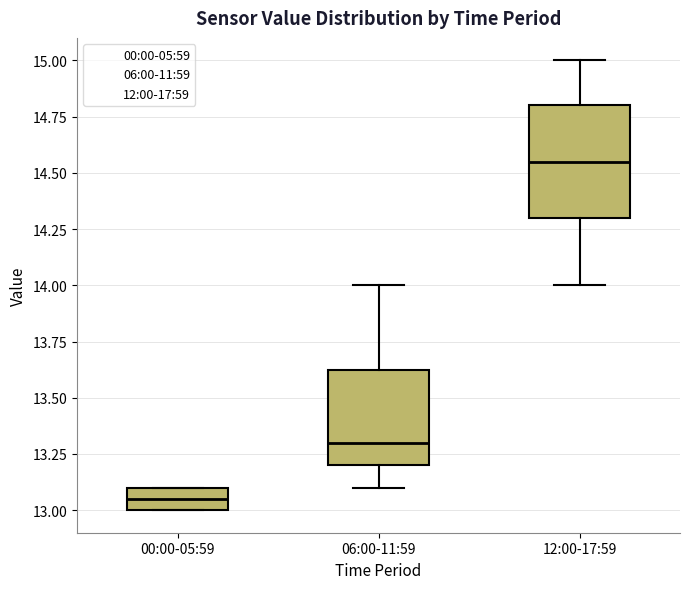

Reading left to right, transcribe this box plot: for each box, give where its median line is, the range the box spans, and where its two whiskers end, as read against the y-axis. The values are not printed on the chart, so give them approximately, as read against the axis.

00:00-05:59: median 13.05, box 13.00 to 13.10, whiskers 13.00 to 13.10
06:00-11:59: median 13.30, box 13.20 to 13.65, whiskers 13.10 to 14.00
12:00-17:59: median 14.55, box 14.30 to 14.80, whiskers 14.00 to 15.00